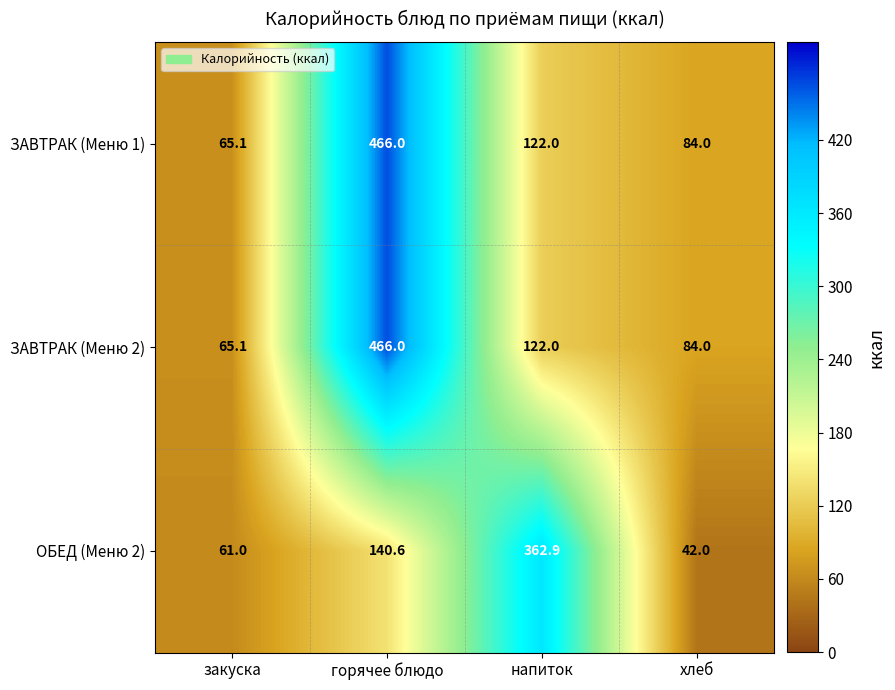

How many data points does each series have?

4